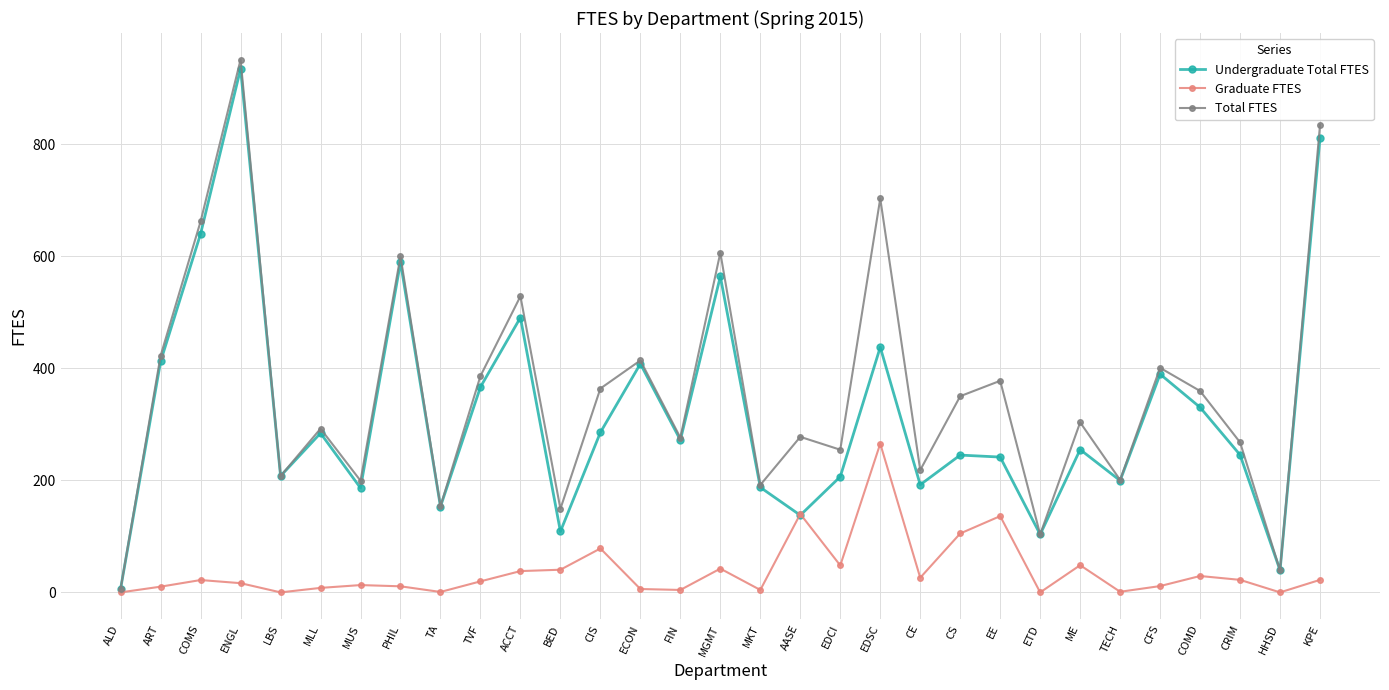

Is this an area chart (filled region under the line)?

No